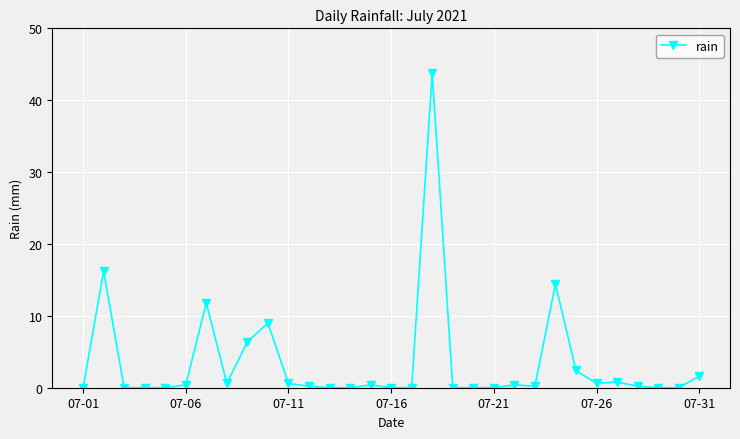

Does the chart display data point markers on the line(s)?

Yes